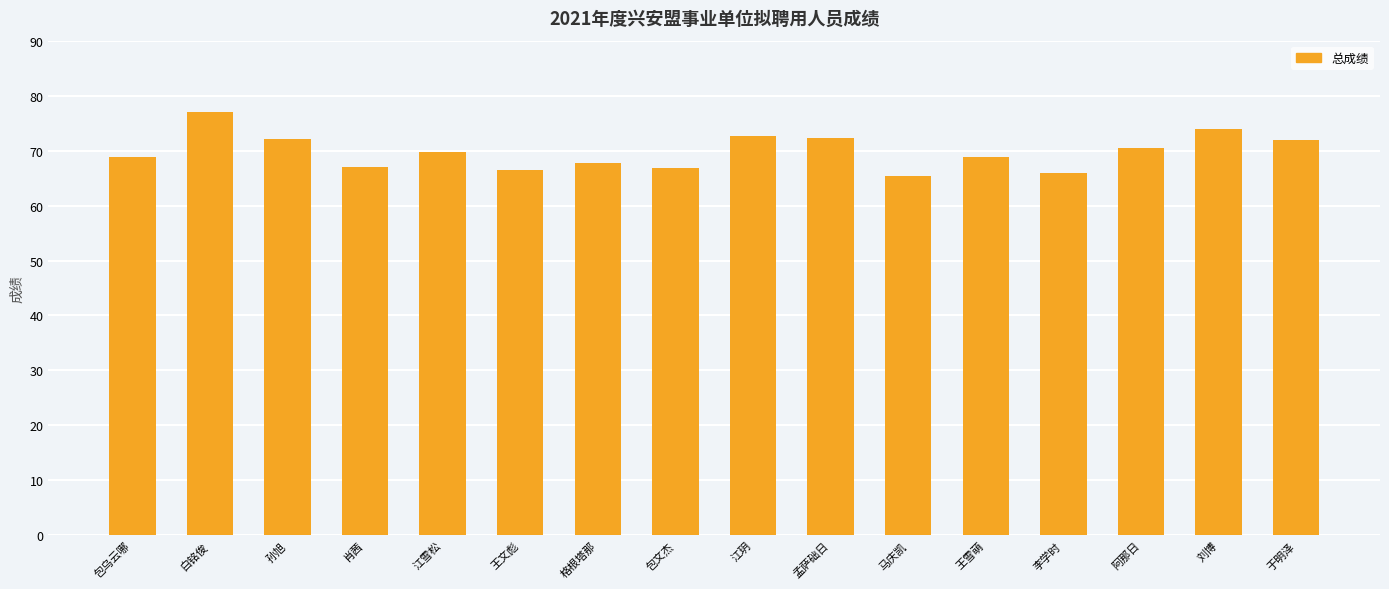

The value at 江雪松 is 69.8. True or false?

True